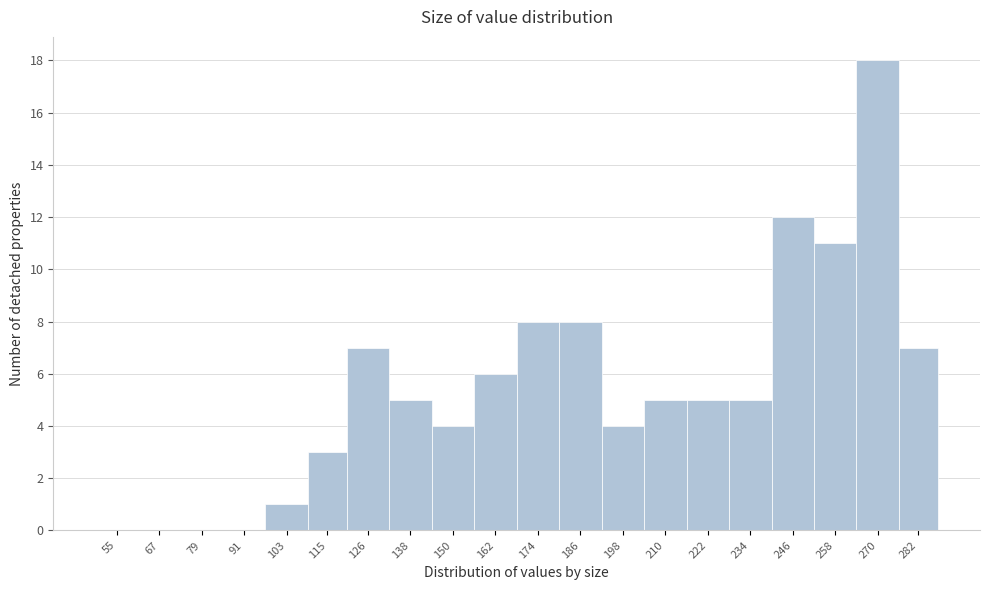

Reading left to right, what are all the values shown in this chart?

55=0	67=0	79=0	91=0	103=1	115=3	126=7	138=5	150=4	162=6	174=8	186=8	198=4	210=5	222=5	234=5	246=12	258=11	270=18	282=7